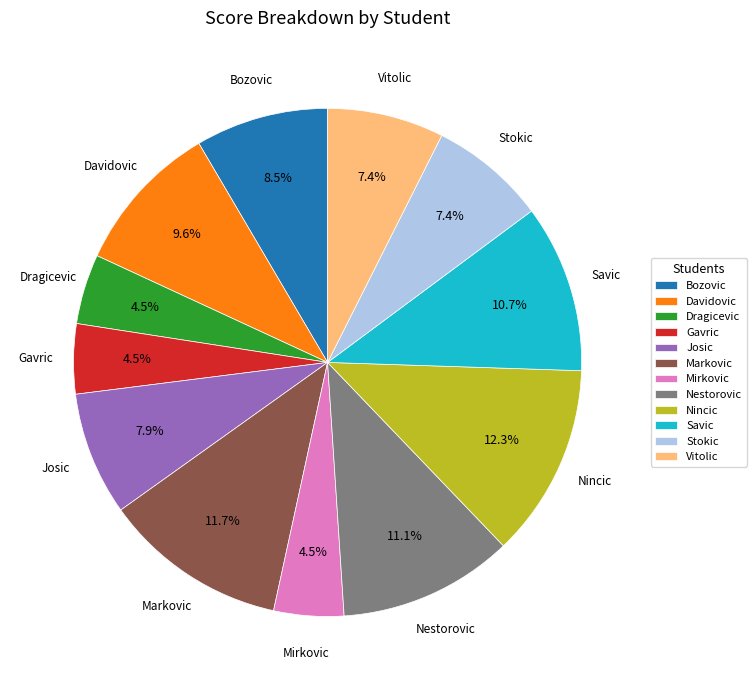

What is the total percentage of Dragicevic and Stokic?

11.9%